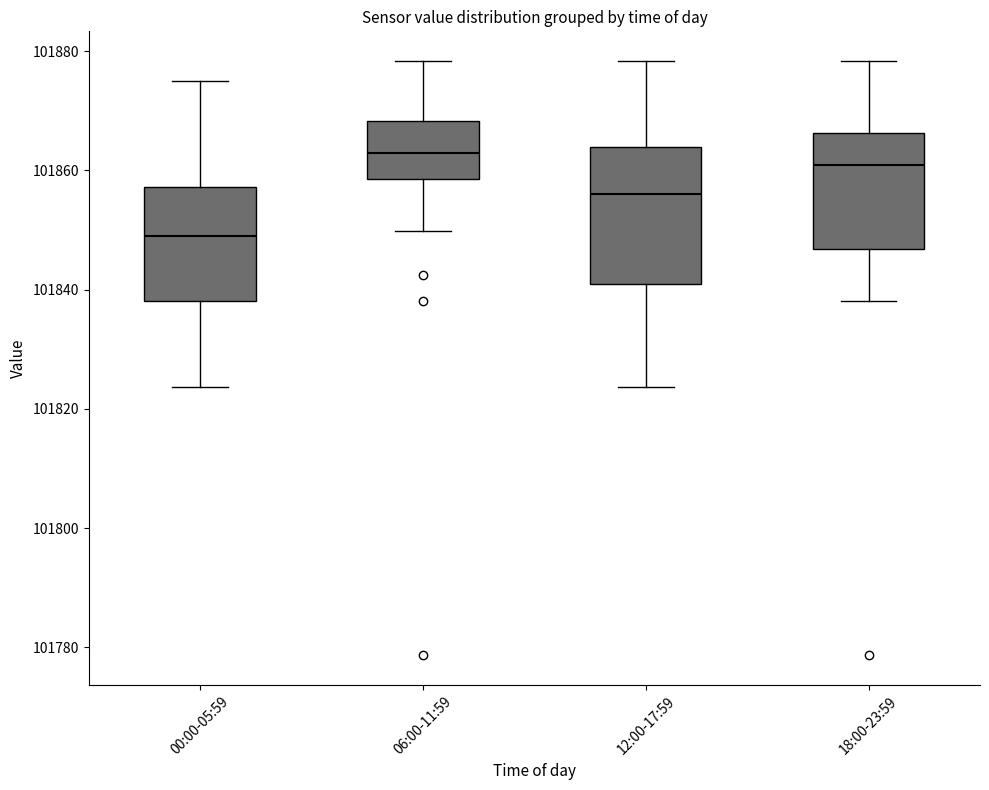

Comparing the boxes themselves (not the whiskers), which one is the tallest?

12:00-17:59